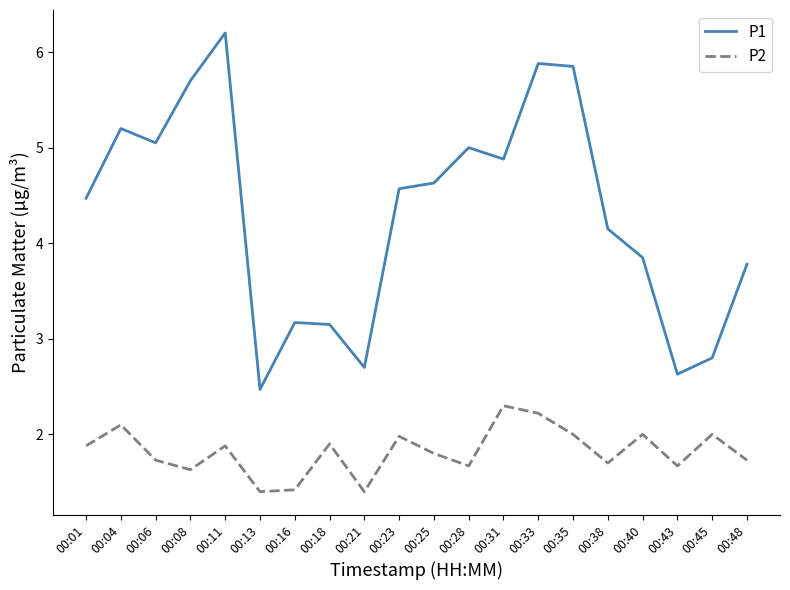

What is the difference between the maximum and minimum values in the P2 series?

0.9